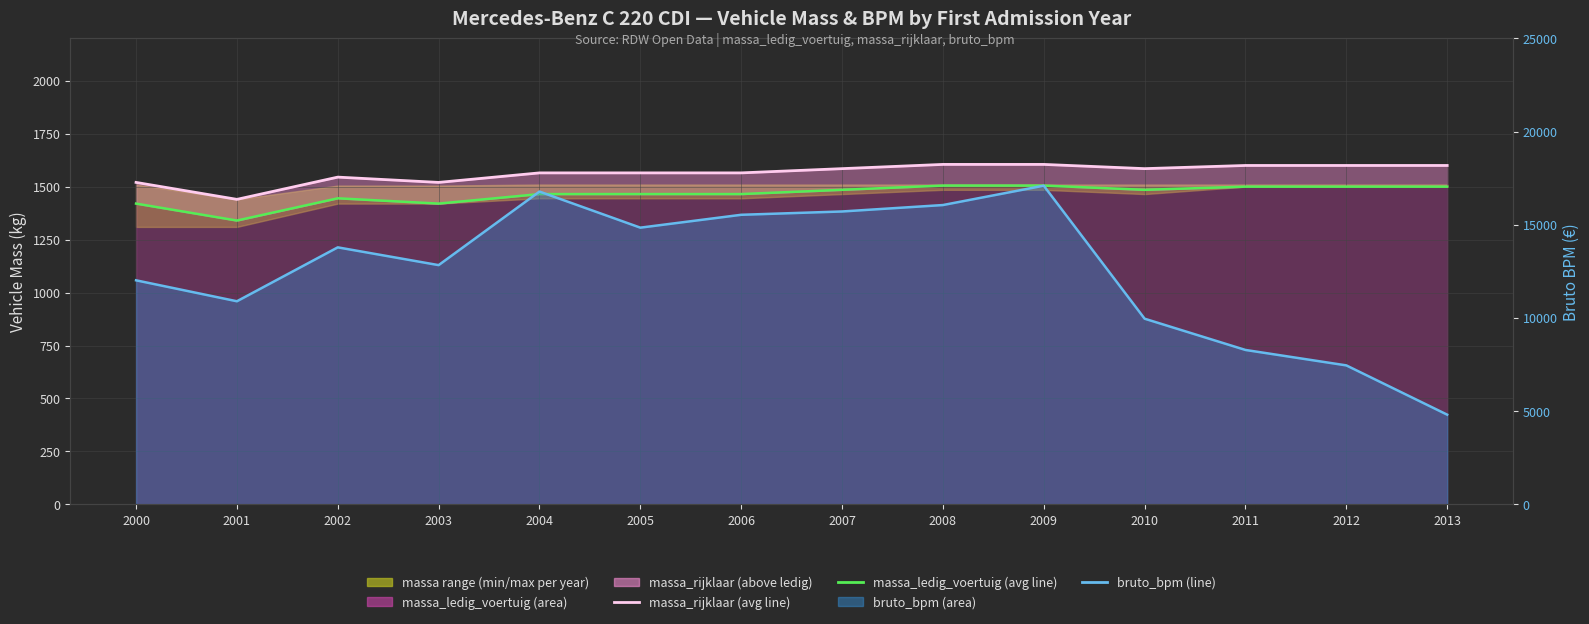

True or false: bruto_bpm (line) and massa_ledig_voertuig (avg line) intersect in this chart.

False